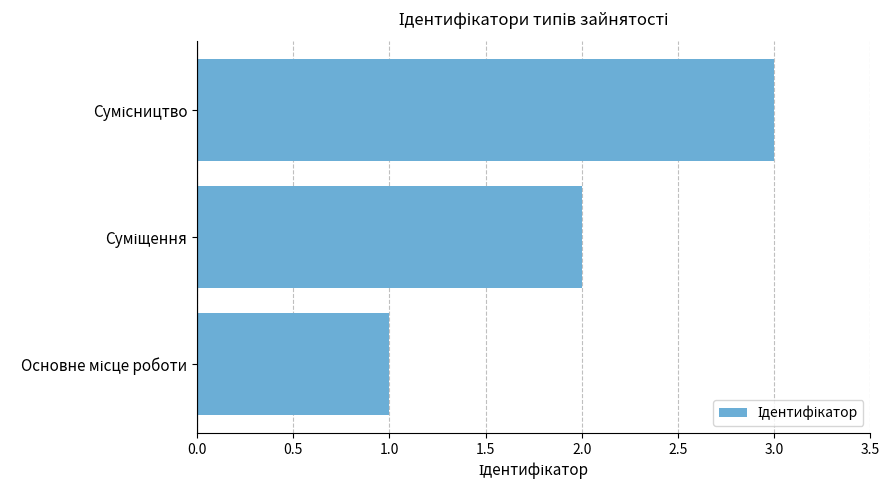

What is the sum of all values?

6